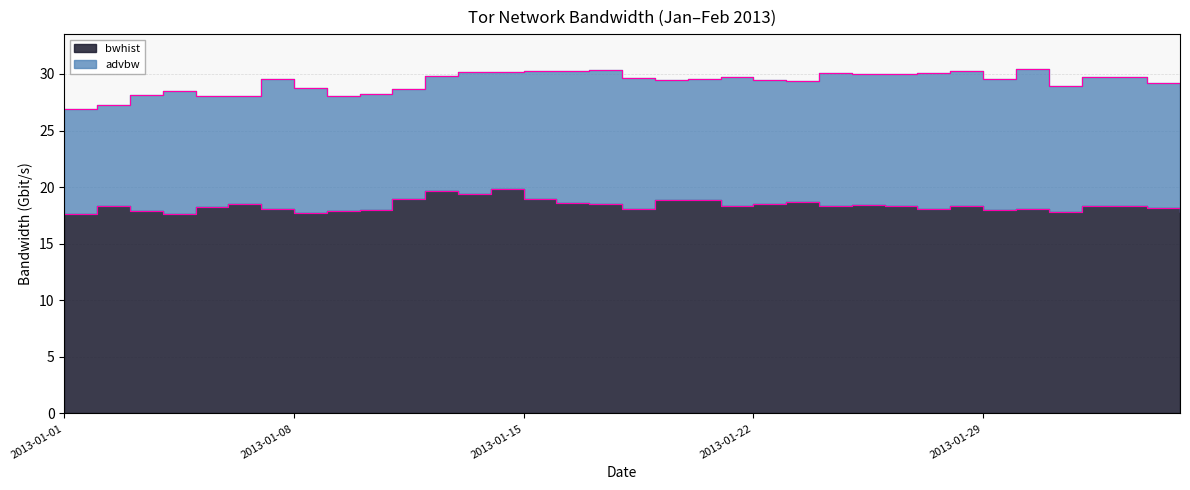

True or false: bwhist and advbw intersect in this chart.

False